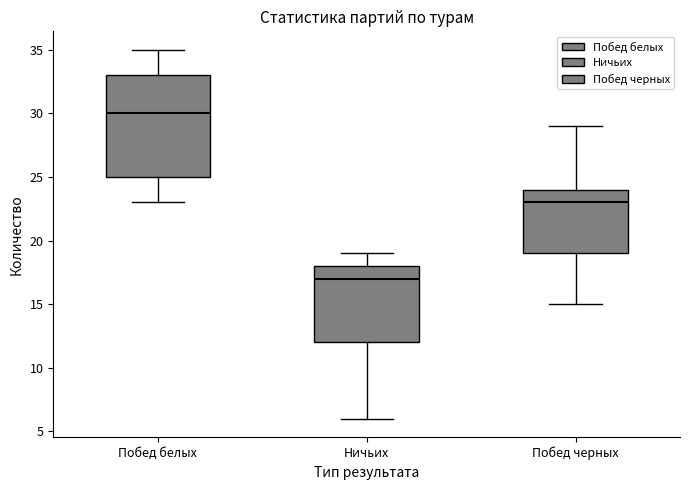

Reading left to right, transcribe this box plot: for each box, give where its median line is, the range the box spans, and where its two whiskers end, as read against the y-axis. The values are not printed on the chart, so give them approximately, as read against the axis.

Побед белых: median 30, box 25 to 33, whiskers 23 to 35
Ничьих: median 17, box 12 to 18, whiskers 6 to 19
Побед черных: median 23, box 19 to 24, whiskers 15 to 29